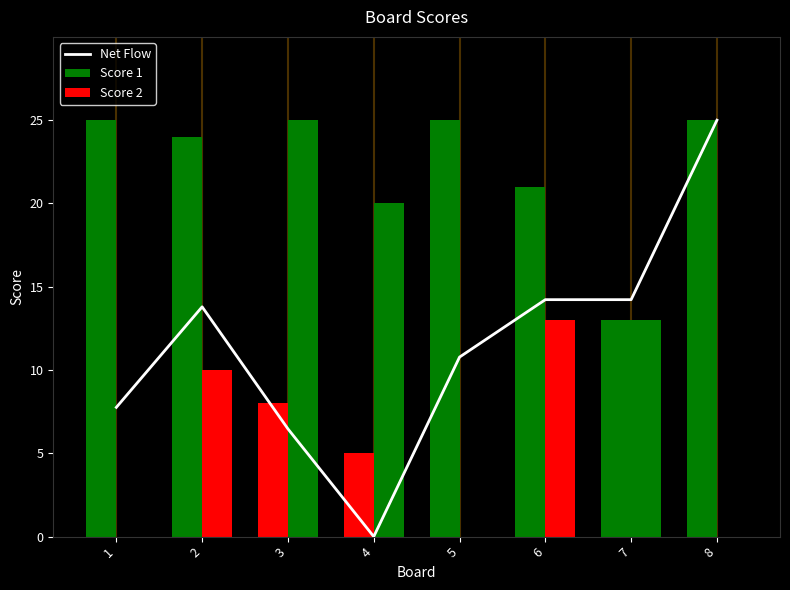

List the series in order of their peak value, highest first.

Net Flow, Score 1, Score 2